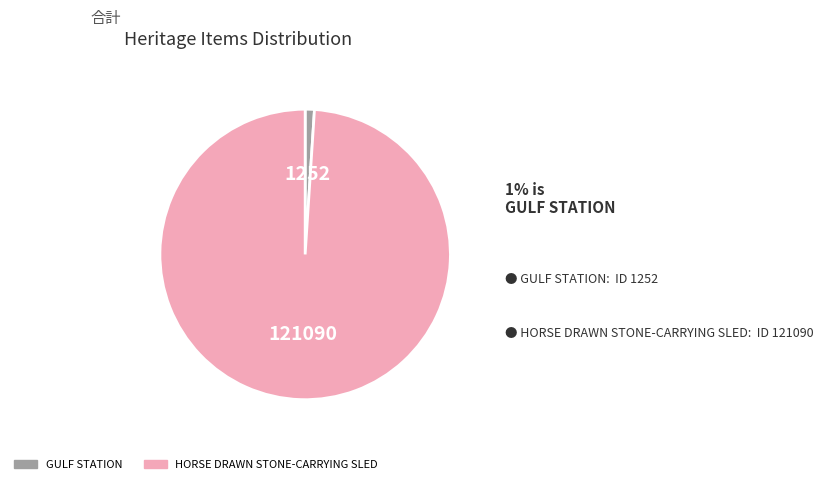

What is the largest slice in the pie chart?

HORSE DRAWN STONE-CARRYING SLED